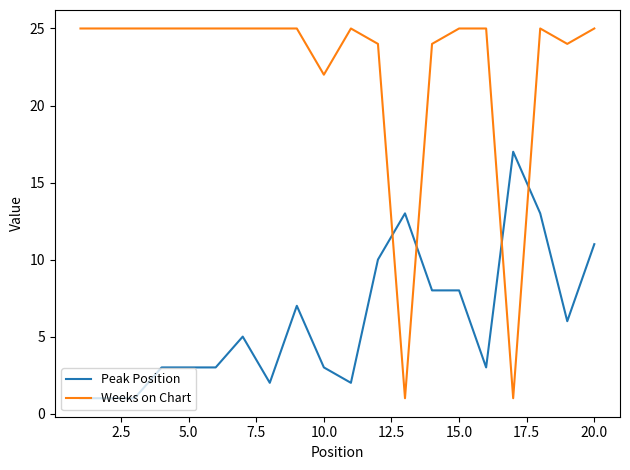

What is the maximum value for Peak Position?

17